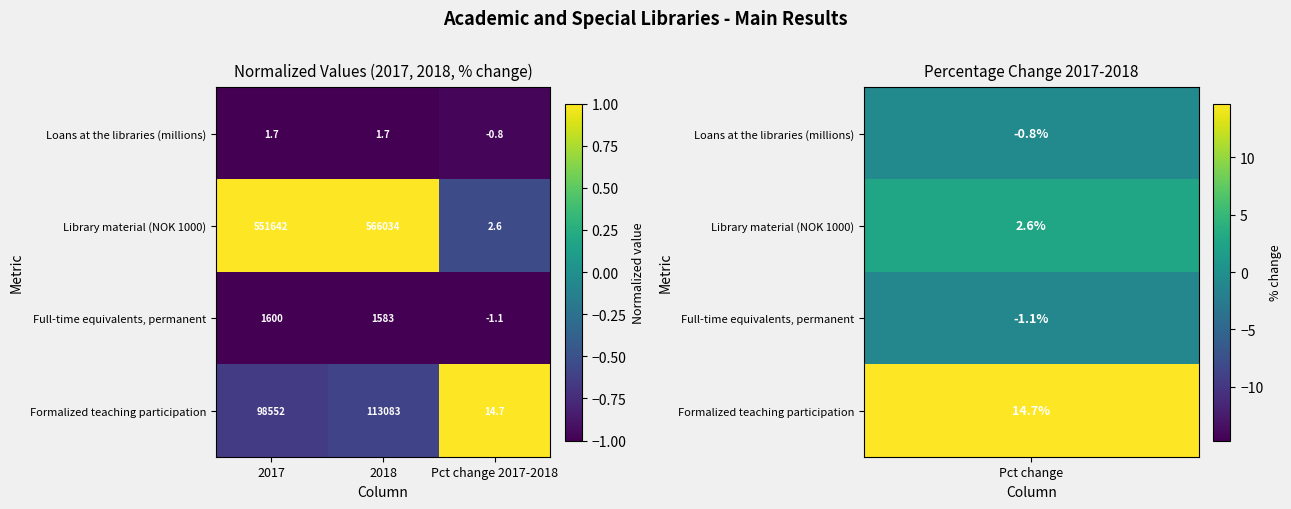

At how many categories does at least one series exceed 0?

3